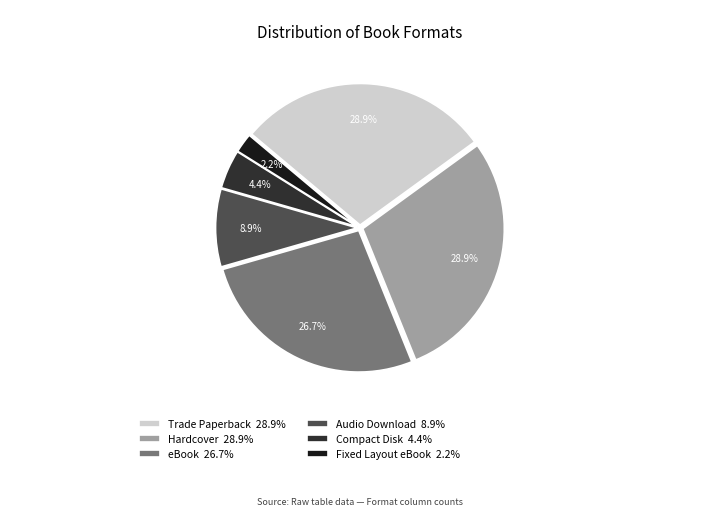

True or false: Hardcover accounts for 16% of the total.

False